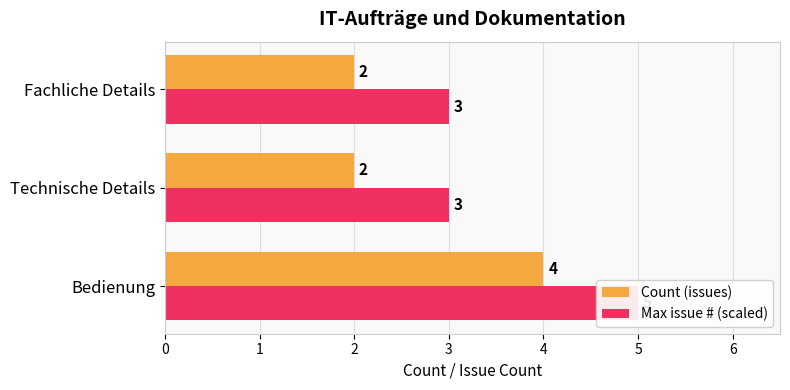

What are all the series names shown in the legend?

Count (issues), Max issue # (scaled)